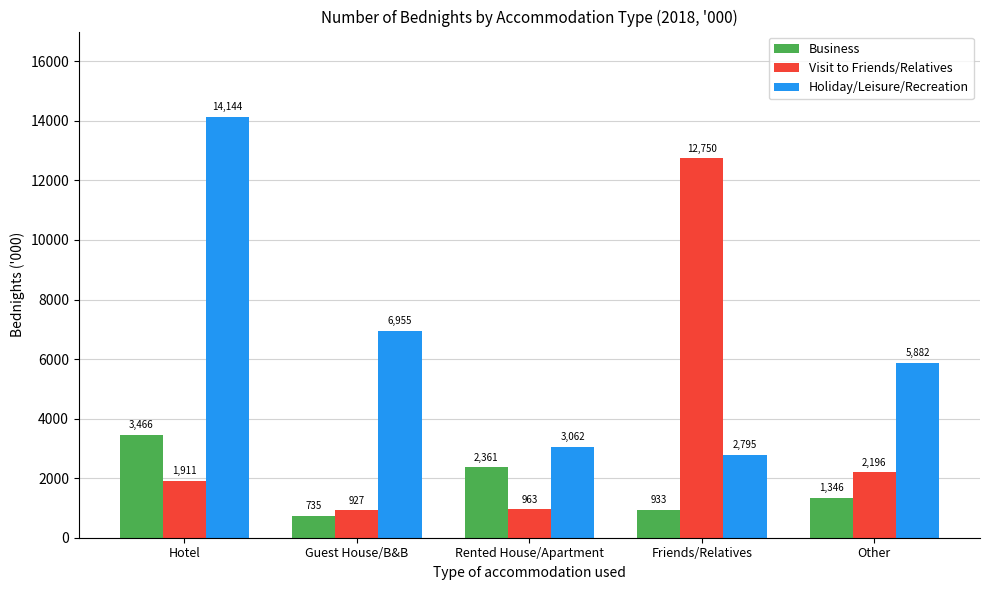

List the labels in order of Holiday/Leisure/Recreation value, smallest first.

Friends/Relatives, Rented House/Apartment, Other, Guest House/B&B, Hotel